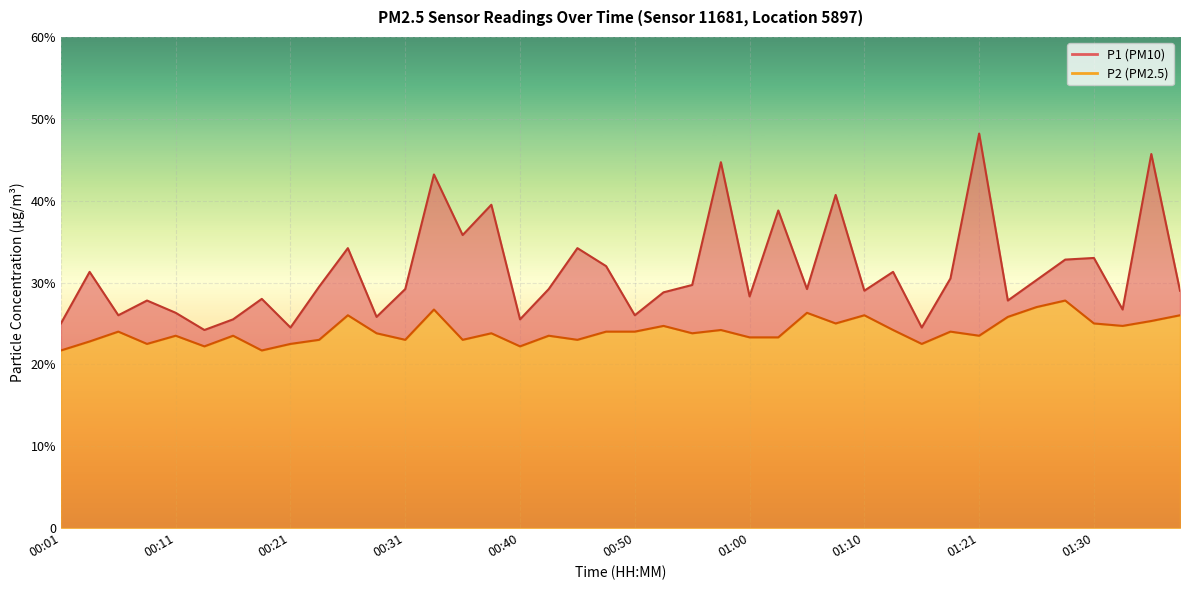

Count the P2 values in the range 2 to 3.

40